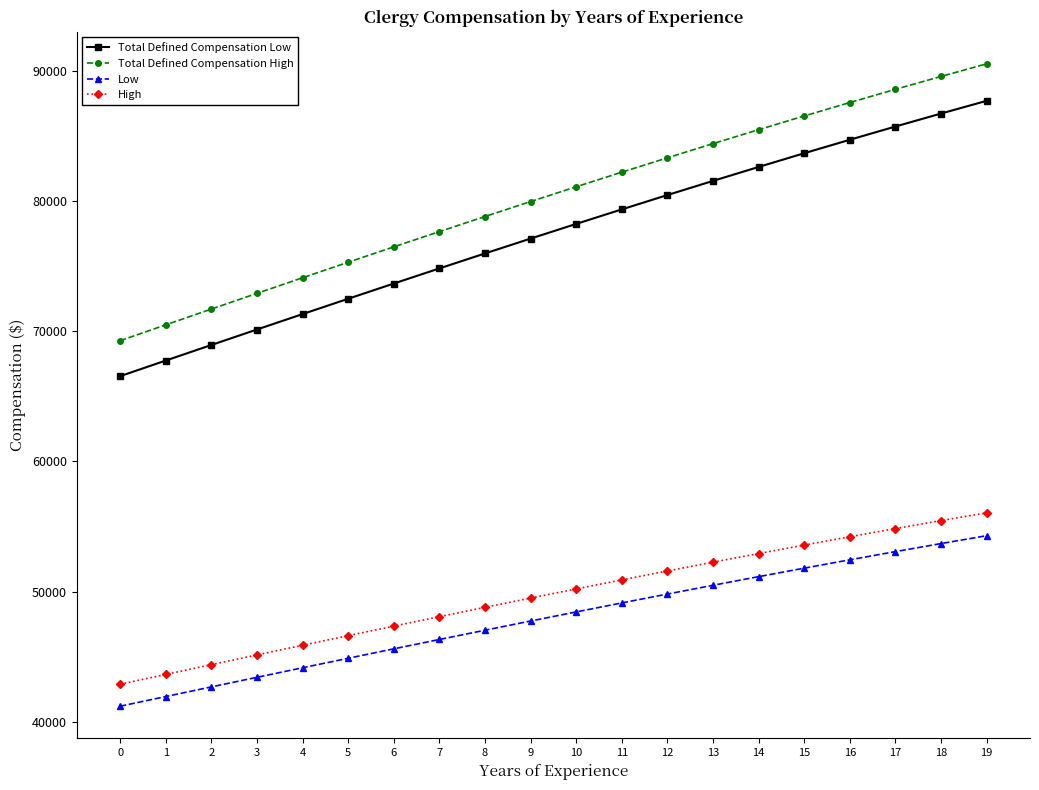

How many series are shown in this chart?

4